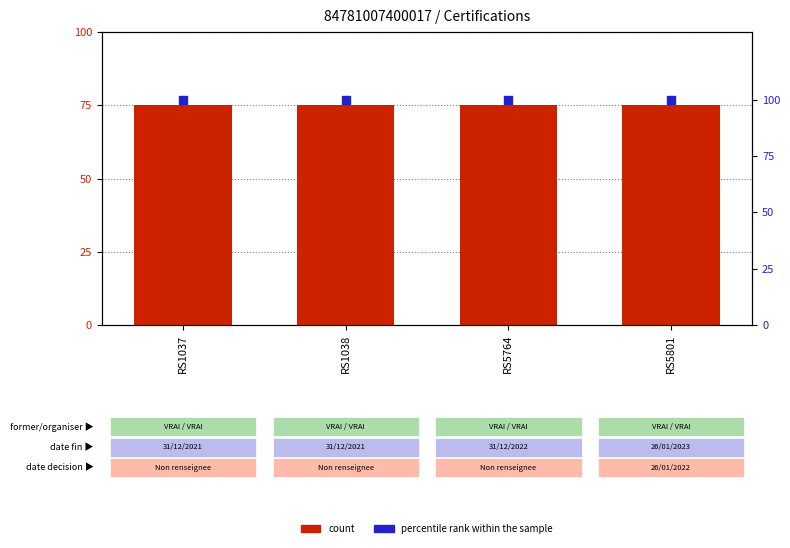

What are all the series names shown in the legend?

count, percentile rank within the sample